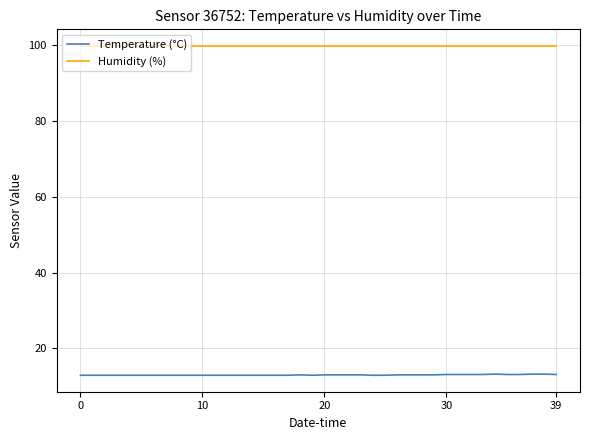

What is the smallest value displayed?

12.9